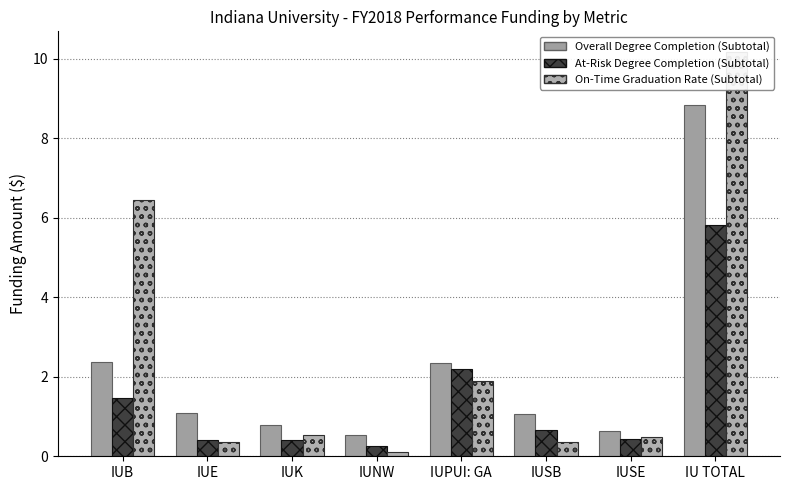

The value of Overall Degree Completion (Subtotal) at IUNW is 0.3. True or false?

False